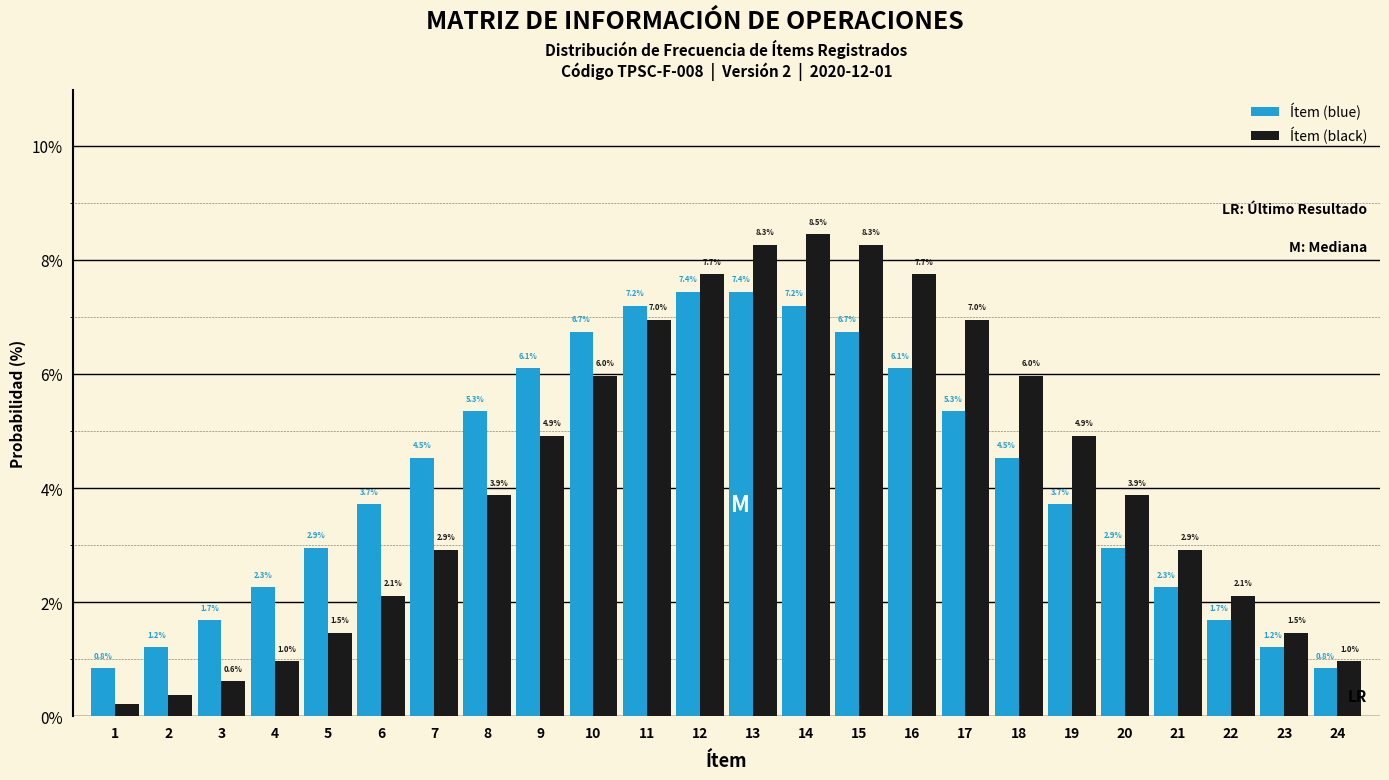

What is the average value of the Ítem (black) series?

4.2